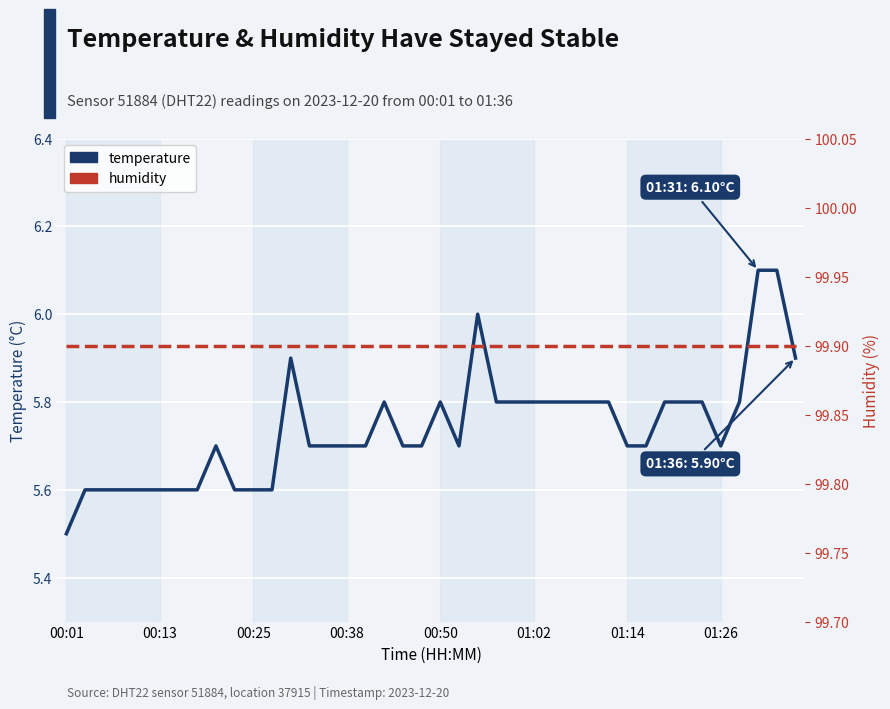

The value of humidity at 00:13 is 169.7. True or false?

False